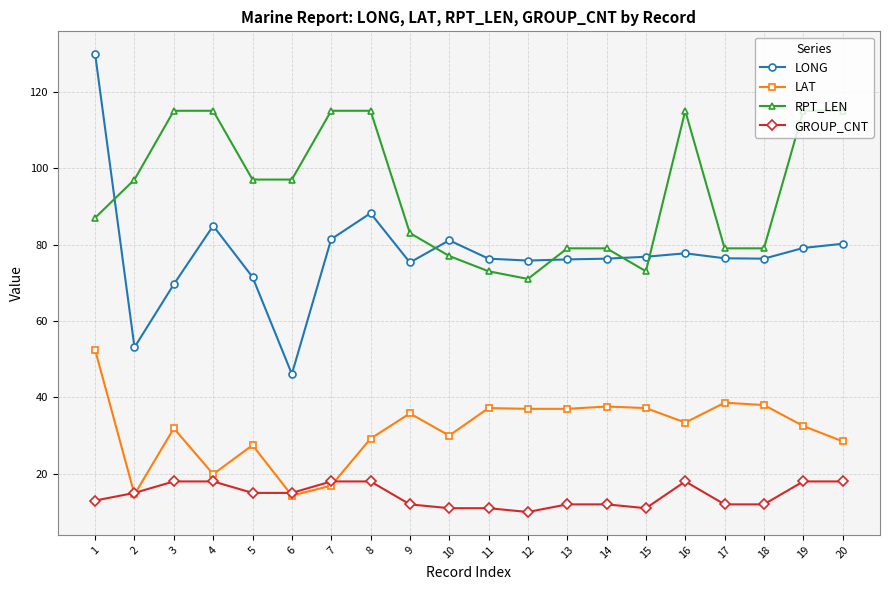

True or false: LONG has more than 0 points higher than both neighbors.

True